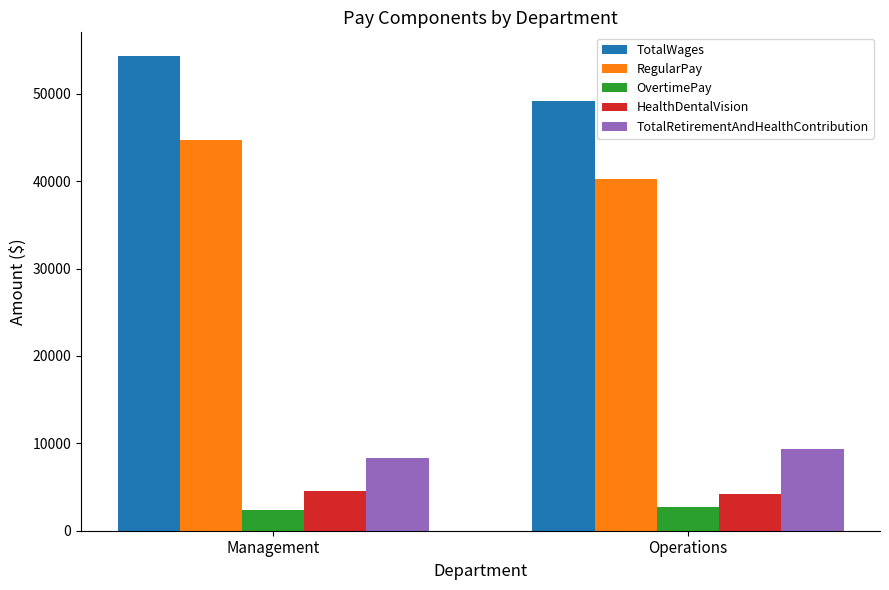

Reading left to right, what are all the values shown in this chart?

TotalWages: Management=54322	Operations=49207
RegularPay: Management=44761	Operations=40230
OvertimePay: Management=2360	Operations=2769
HealthDentalVision: Management=4578	Operations=4163
TotalRetirementAndHealthContribution: Management=8310	Operations=9358